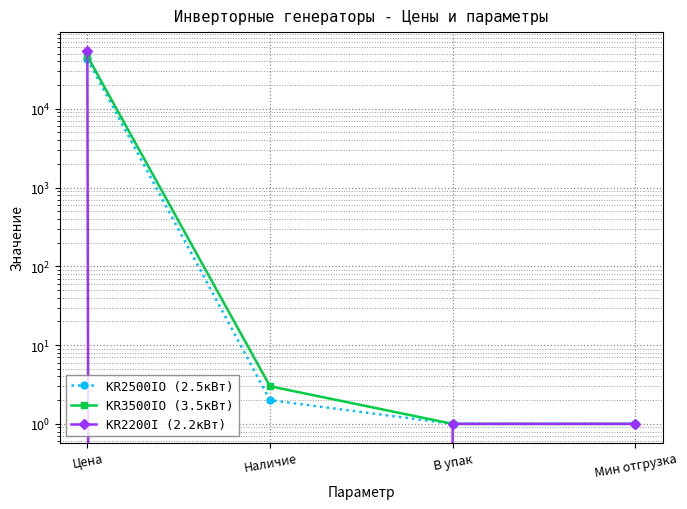

True or false: KR2500IO (2.5кВт) and KR3500IO (3.5кВт) cross at least once.

False